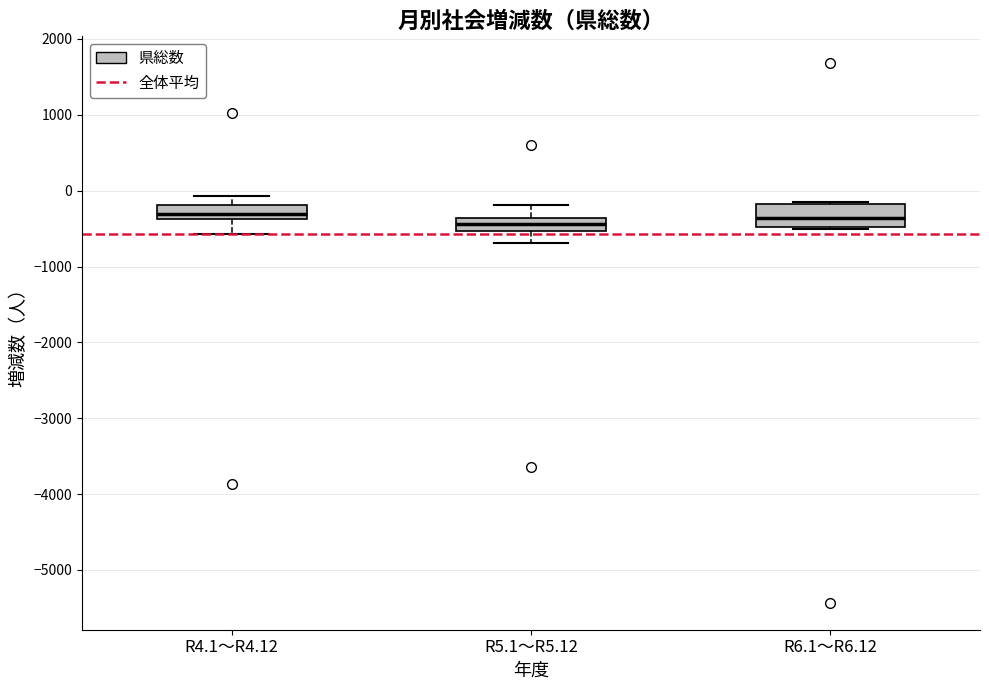

Comparing the boxes themselves (not the whiskers), which one is the tallest?

R6.1～R6.12